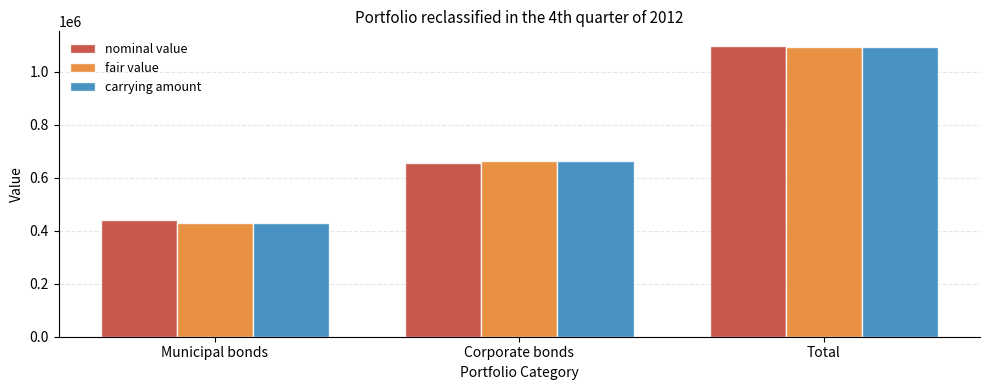

What value does the fair value series have at Municipal bonds, to the nearest 10?

430120